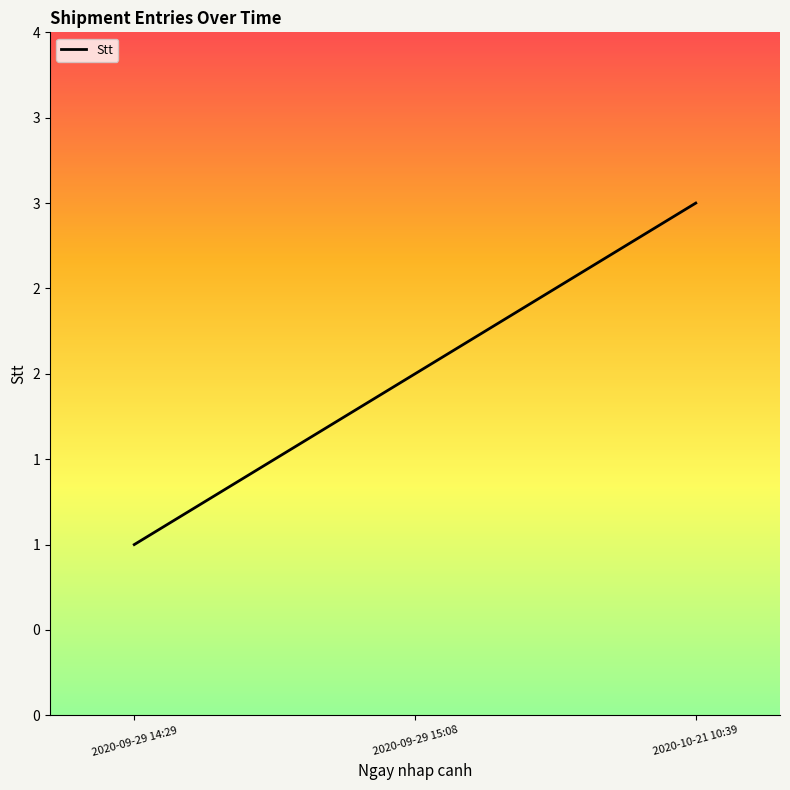

Reading right to left, transcribe all the data shown in this chart.

3	2	1